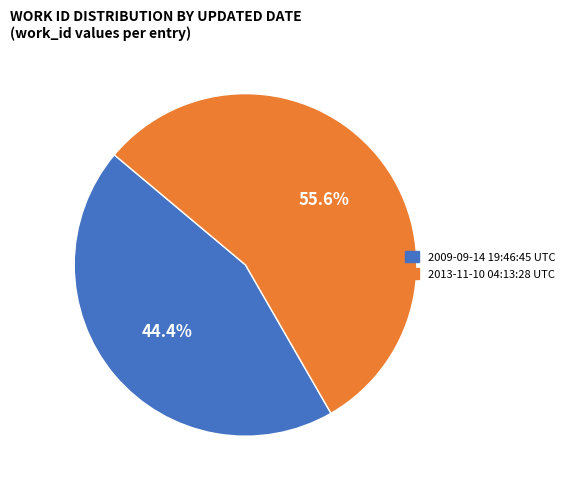

Between 2009-09-14 19:46:45 UTC and 2013-11-10 04:13:28 UTC, which is larger?

2013-11-10 04:13:28 UTC